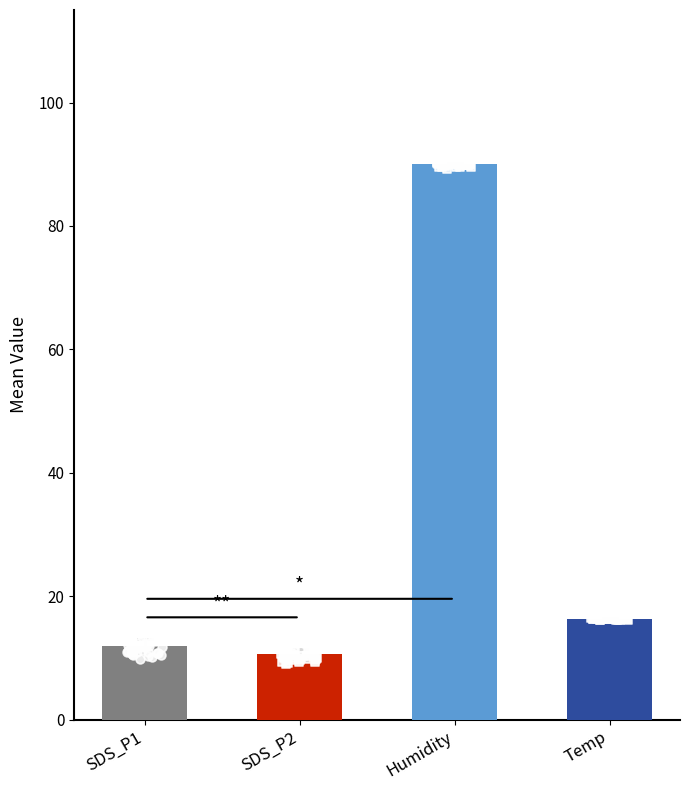

Which series contains the lowest Y value?

SDS_P2